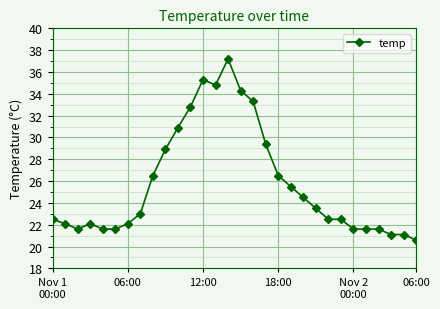

What is the maximum value shown in the chart?

37.2